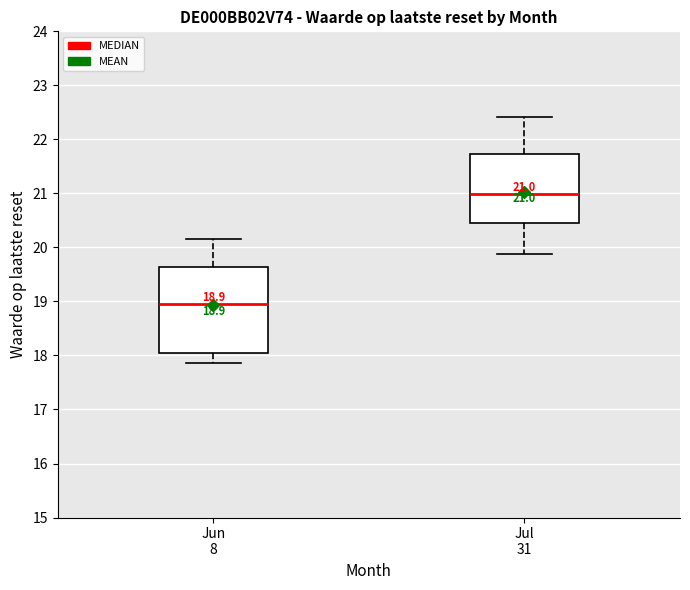

Comparing the boxes themselves (not the whiskers), which one is the tallest?

Jun 8